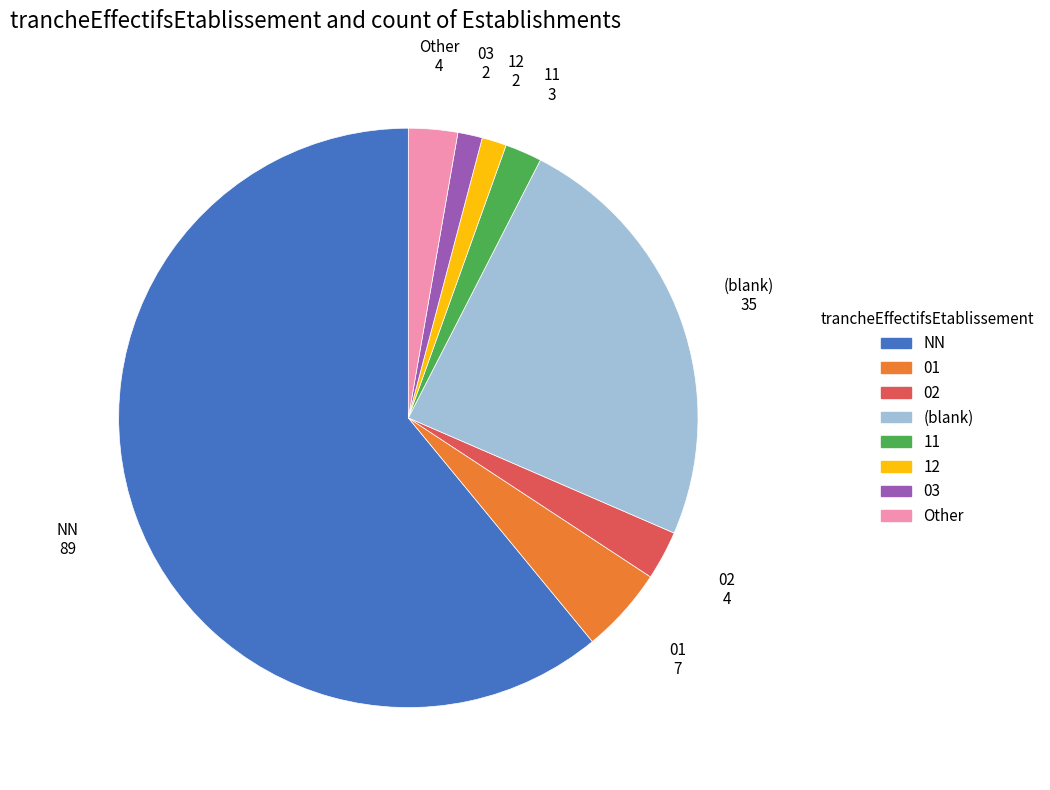

Is there any slice that represents more than half of the pie?

Yes